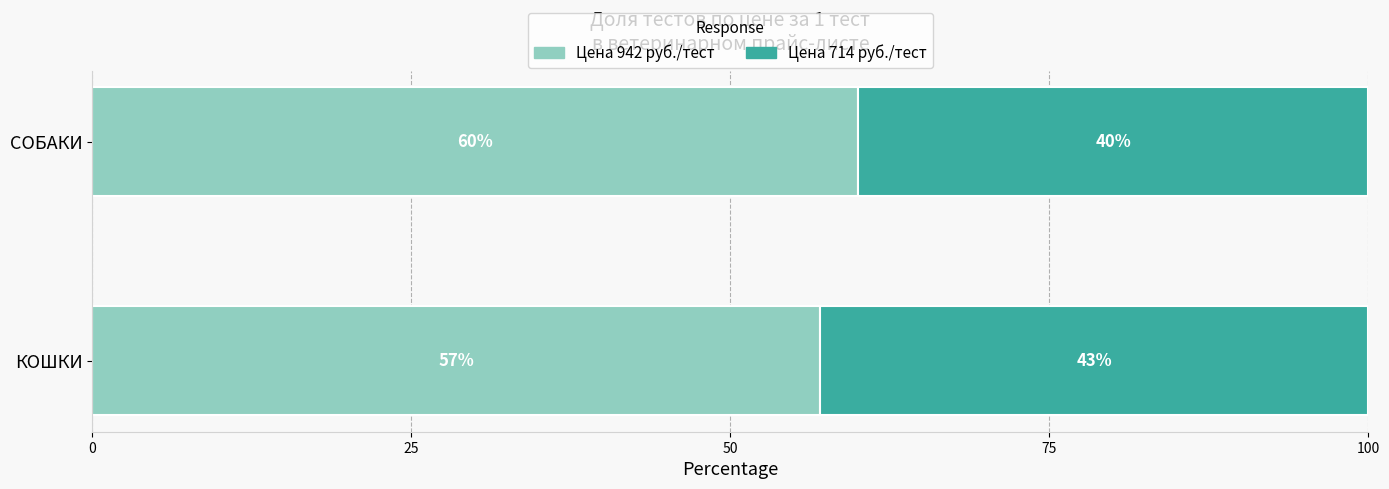

What is the total value across all series at СОБАКИ?

100